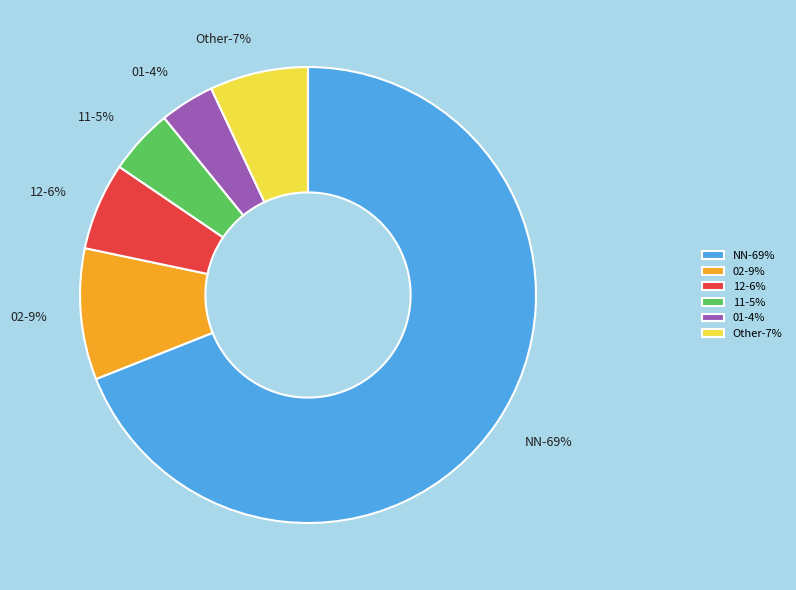

Which has a higher value, Other or 11?

Other